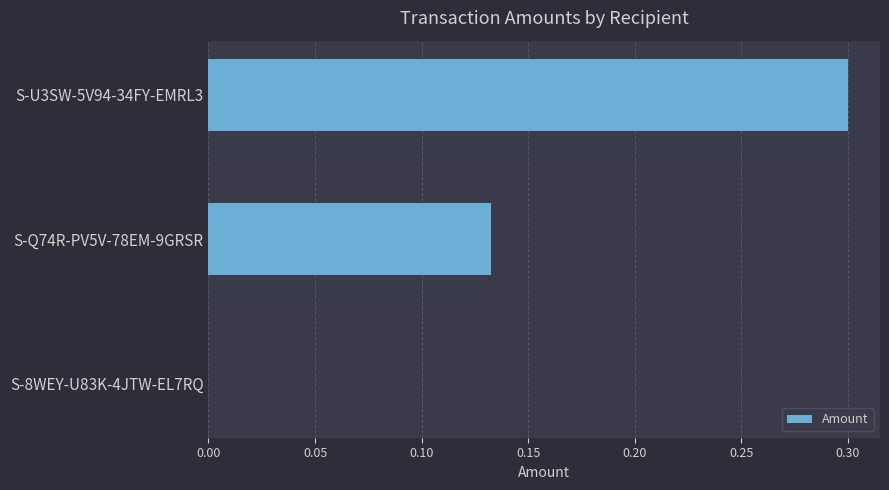

Between S-Q74R-PV5V-78EM-9GRSR and S-8WEY-U83K-4JTW-EL7RQ, which is larger?

S-Q74R-PV5V-78EM-9GRSR